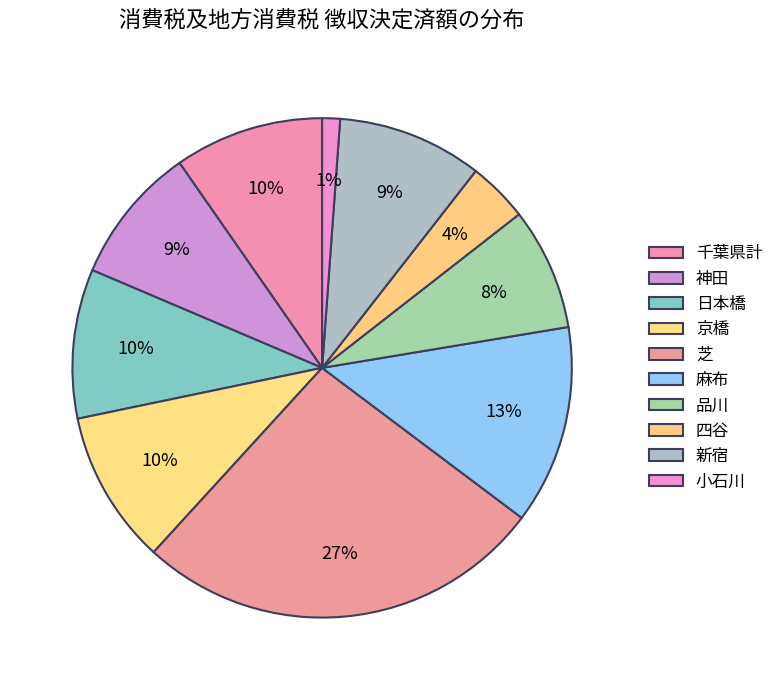

How much of the chart is everything except 神田?

91.1%